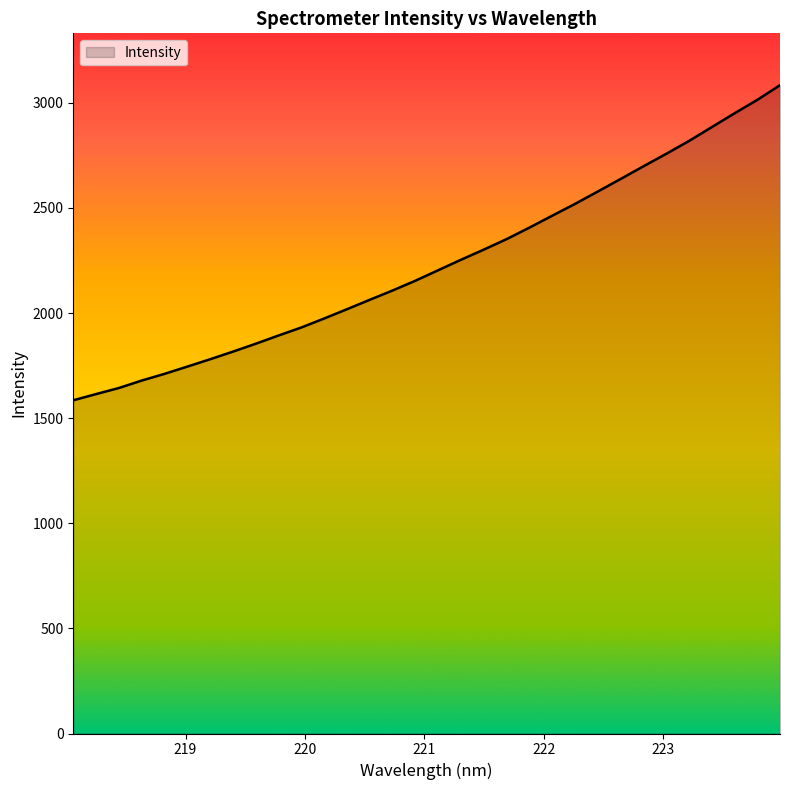

Count the number of values greater than 2203.

16